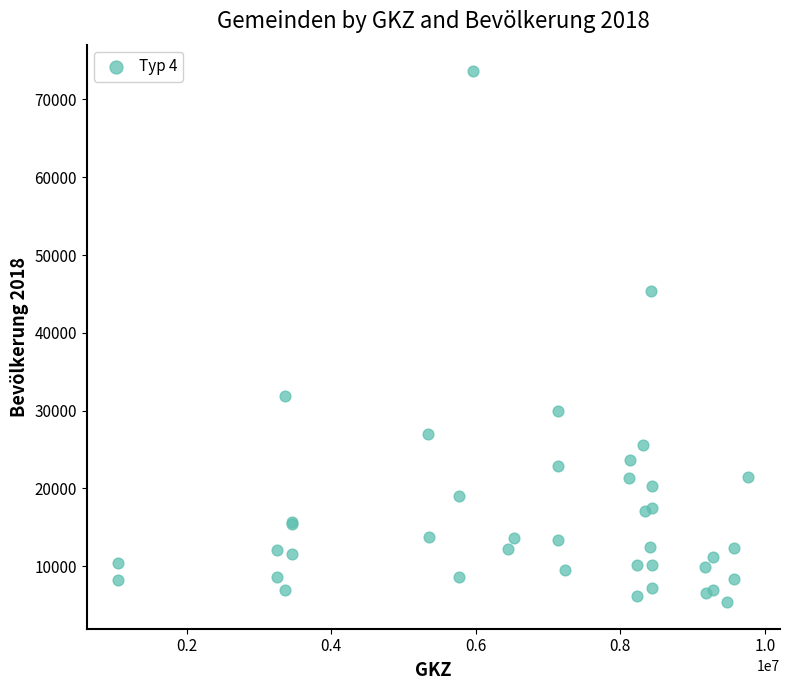

What Y value in the scatter plot is closest to 39505?

45327